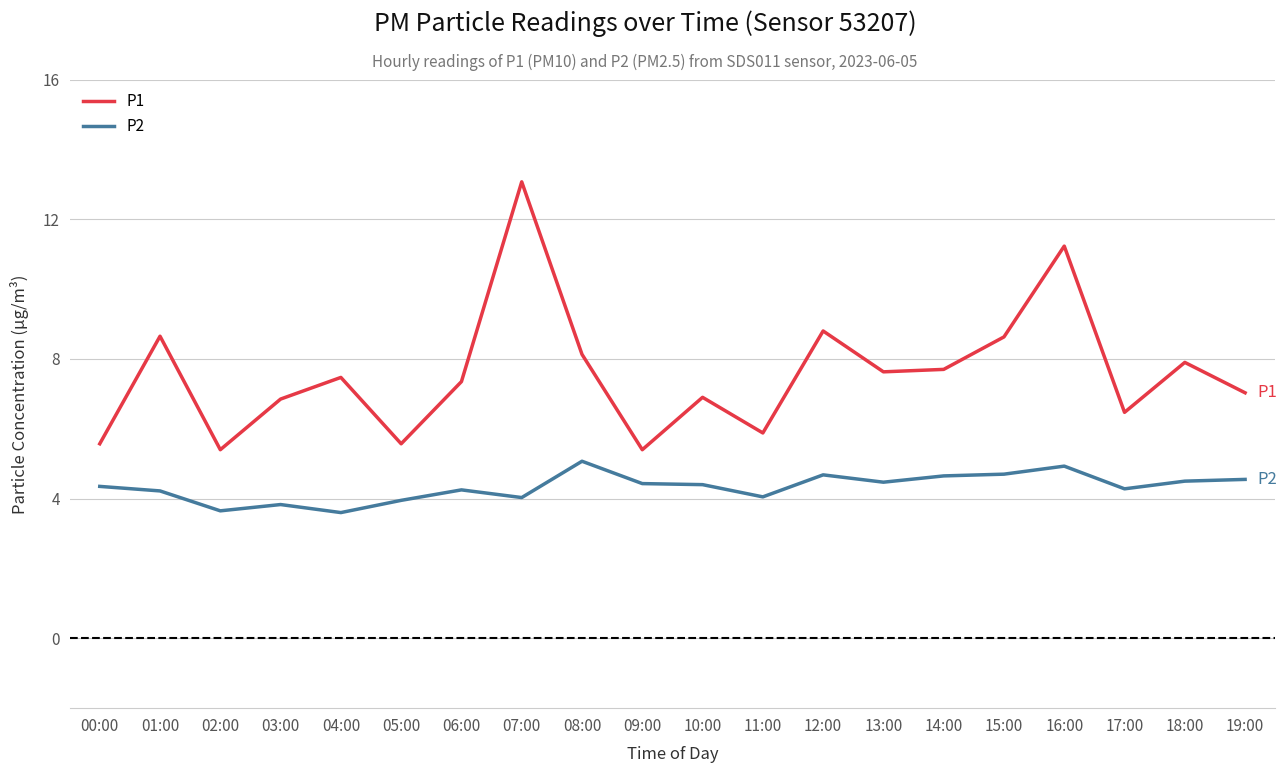

At which label does P1 first exceed 7?

01:00